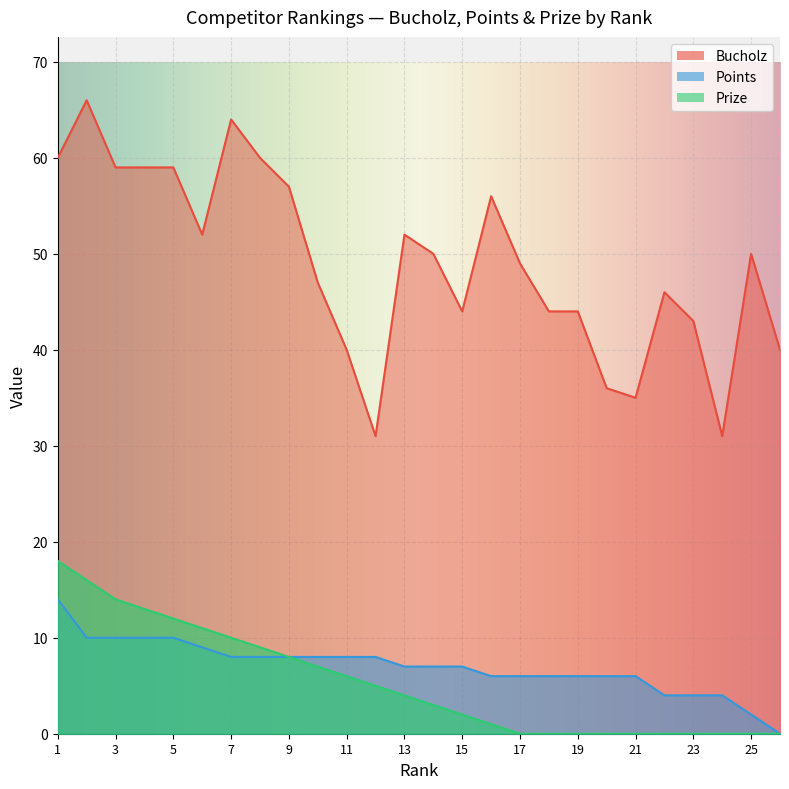

Which label corresponds to the smallest value in the chart?

26